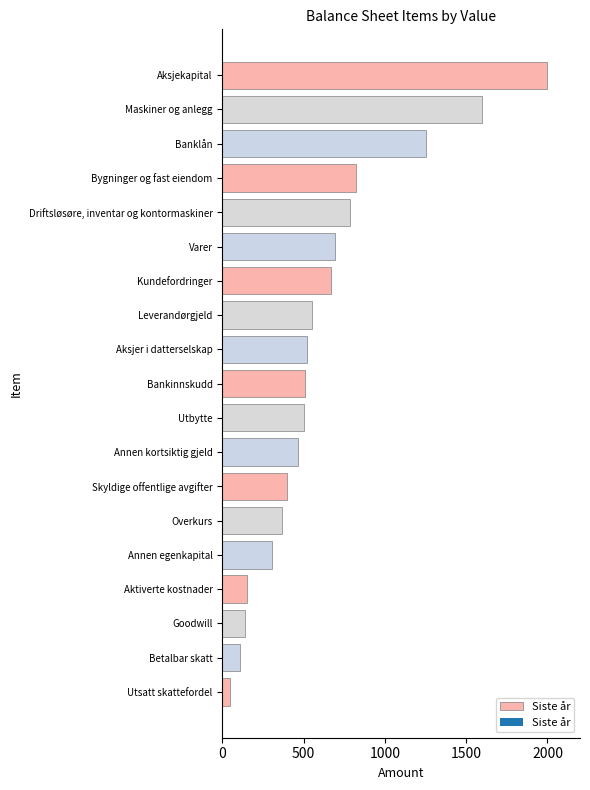

What is the greatest value displayed?

2000